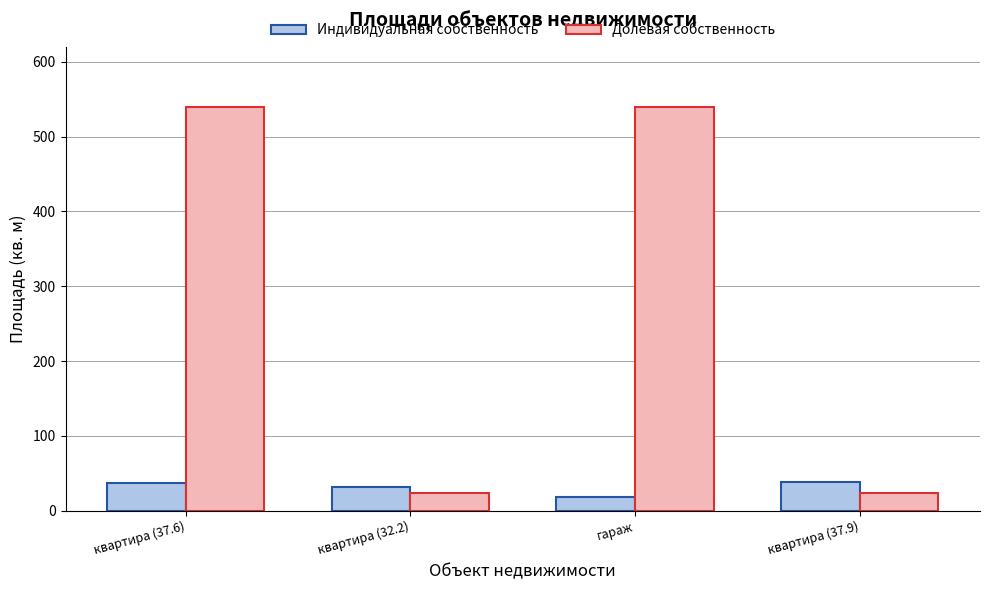

What is the difference between the maximum and minimum values in the Долевая собственность series?

515.5